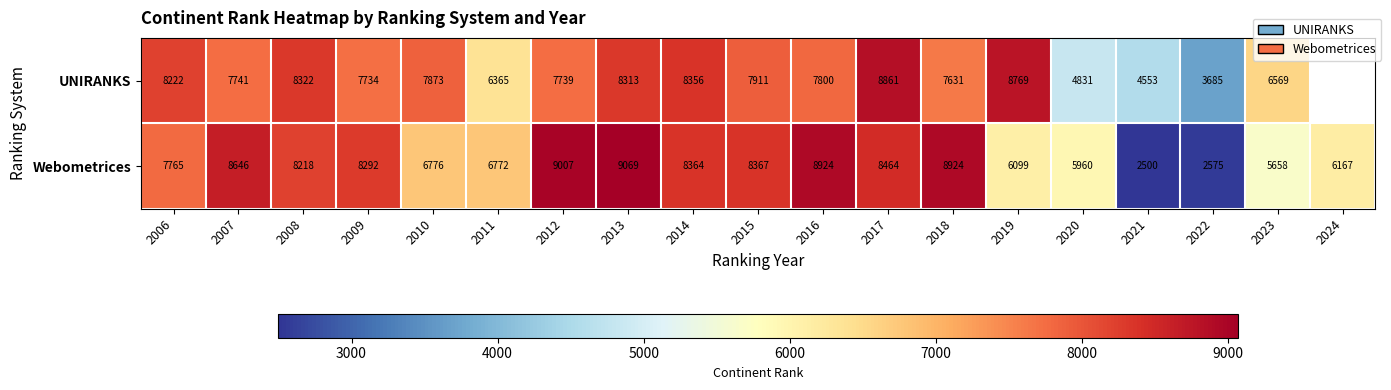

How many categories are shown in the chart?

19